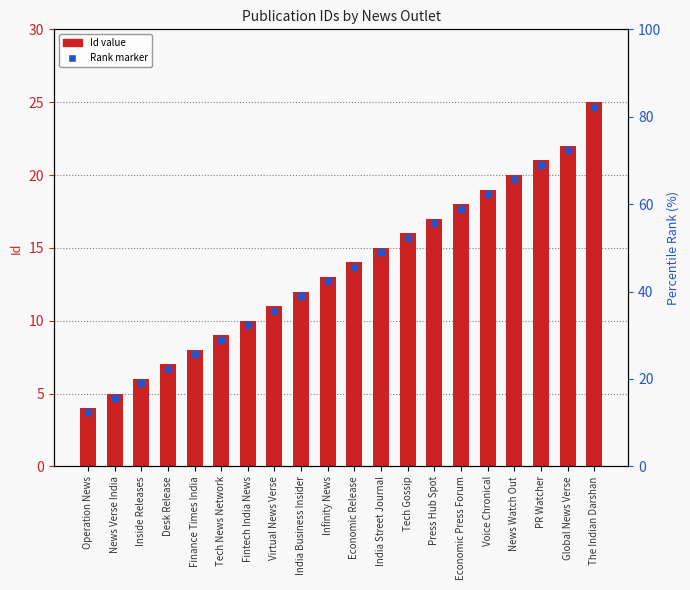

What is the label of the 7th bar from the left?

Fintech India News